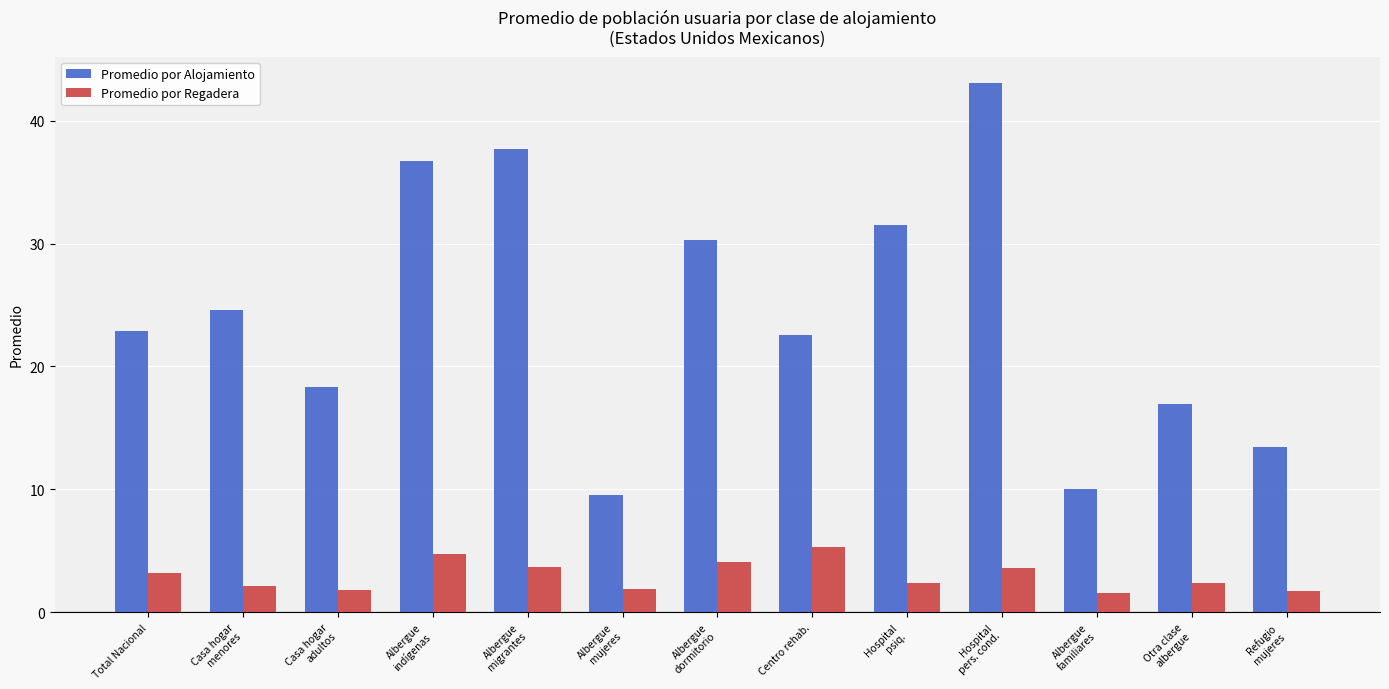

The Promedio por Alojamiento series shows 66.3 at Albergue
migrantes. True or false?

False